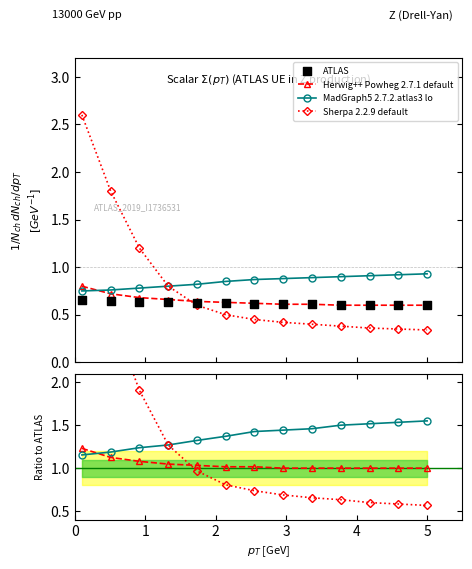

Which series contains the highest Y value?

Sherpa 2.2.9 default